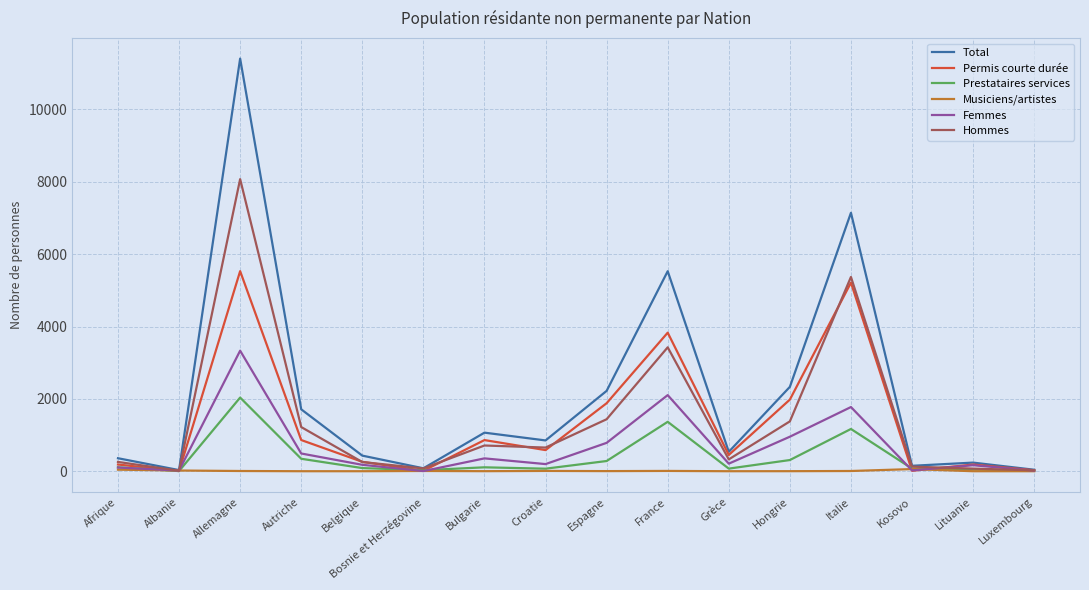

Rank the series at Bulgarie from lowest to highest value.

Musiciens/artistes, Prestataires services, Femmes, Hommes, Permis courte durée, Total